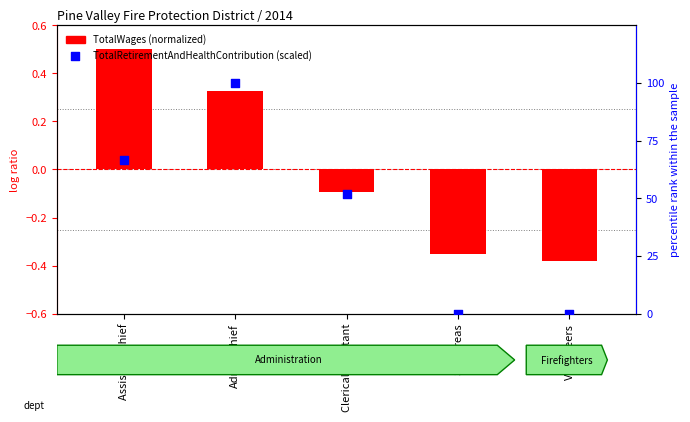

What is the change in value from Admin.Chief to Sec/Treas?

-100.0